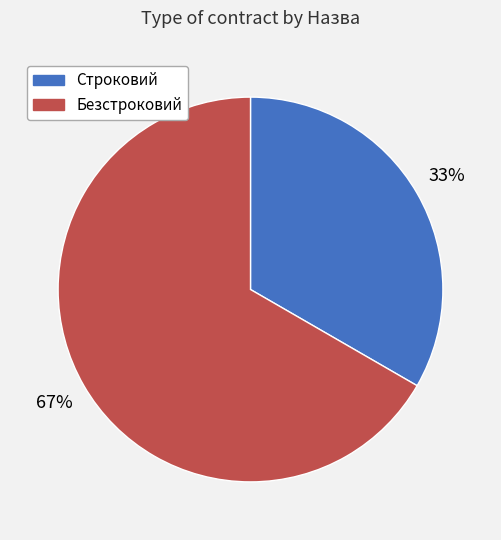

Combined, do Строковий and Безстроковий account for over 50%?

Yes